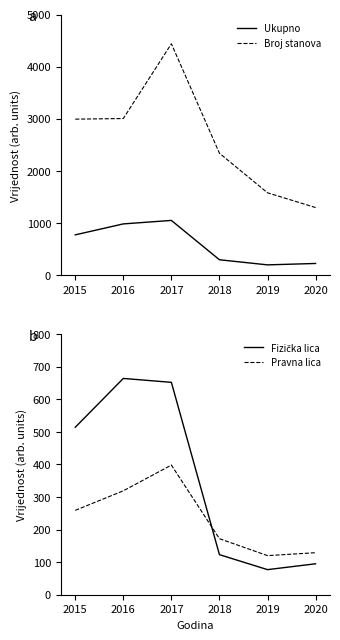

Rank the series by their maximum value, from highest to lowest.

Broj stanova, Ukupno, Fizička lica, Pravna lica